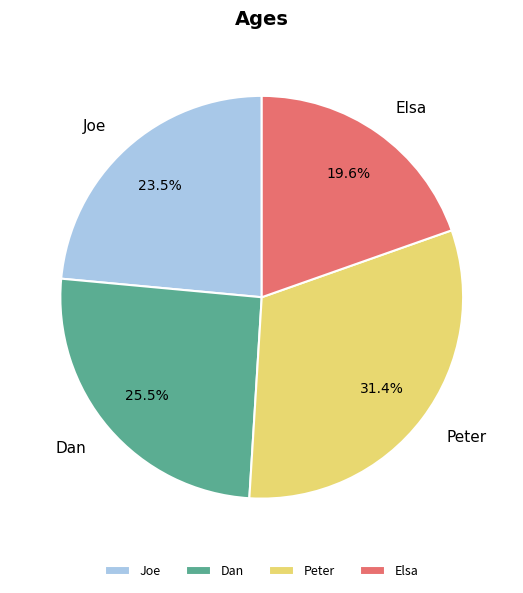

Count the number of slices in the pie.

4